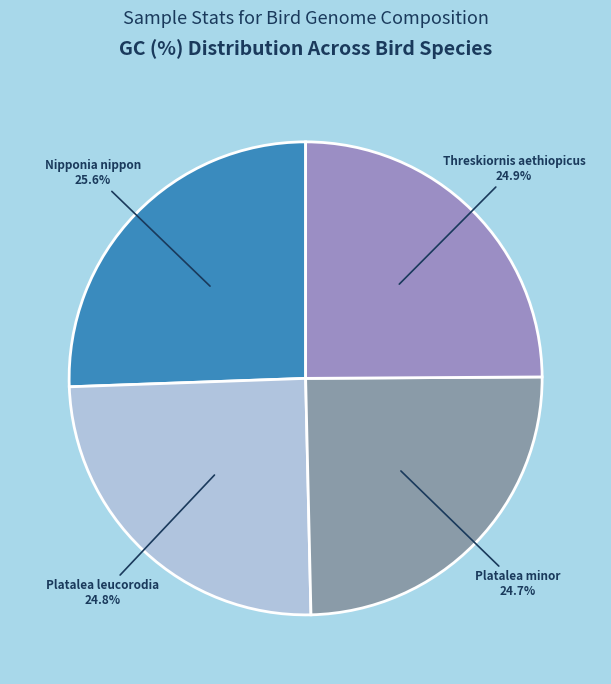

How many segments does this pie chart have?

4